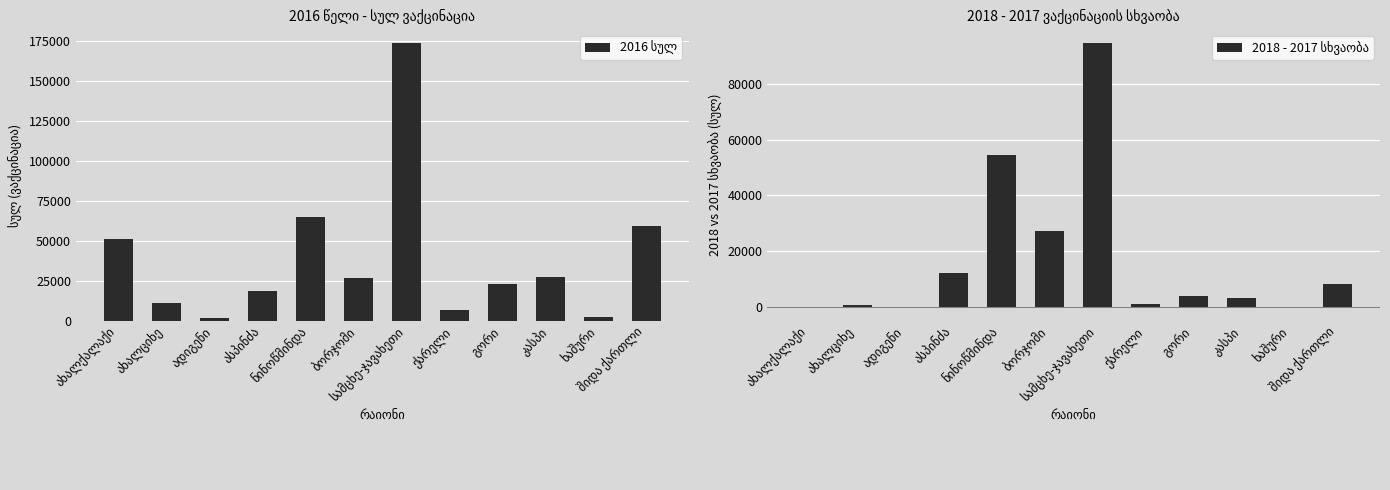

List the series in order of their peak value, lowest first.

2018 - 2017 სხვაობა, 2016 სულ